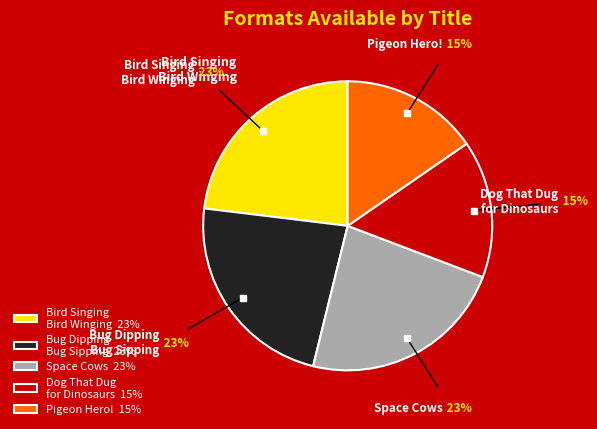

The Bird Singing Bird Winging 23% slice represents 28% of the pie. True or false?

False